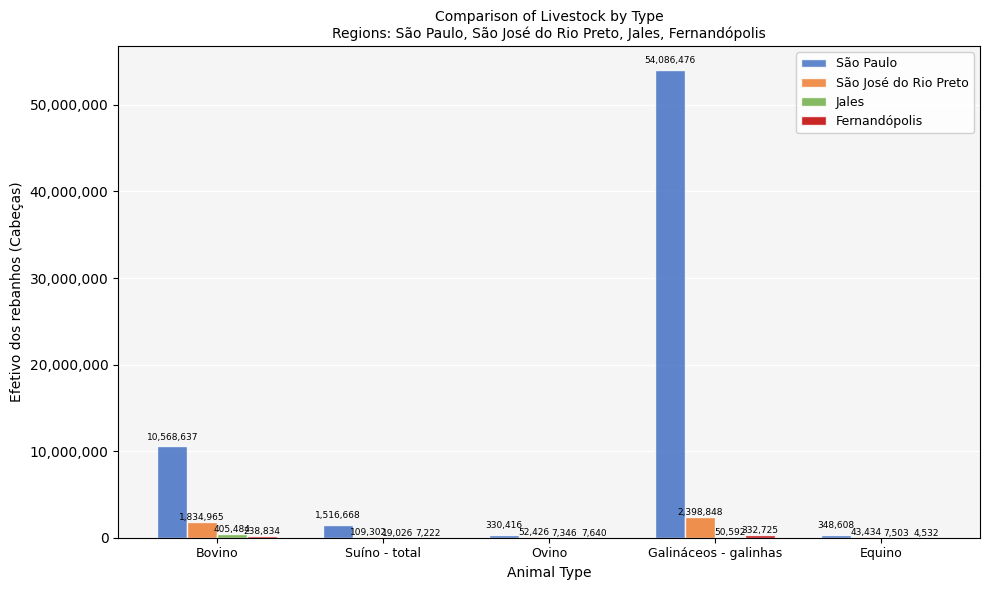

What is the spread (max minus min) of values at Galináceos - galinhas?

54035884